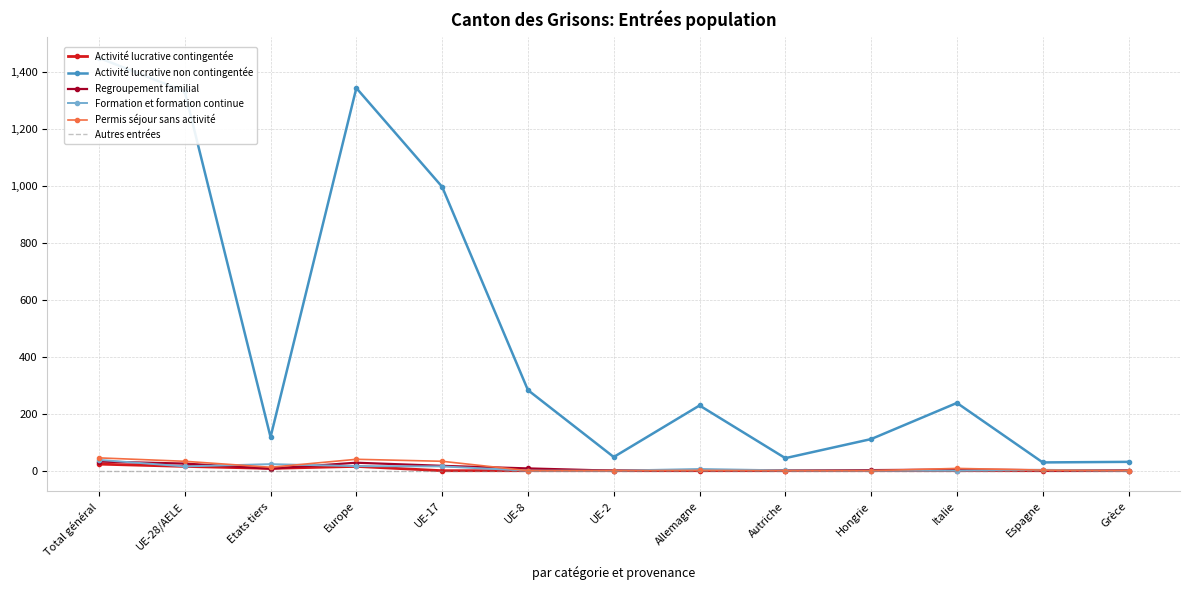

At which label does Activité lucrative non contingentée reach its peak?

Total général